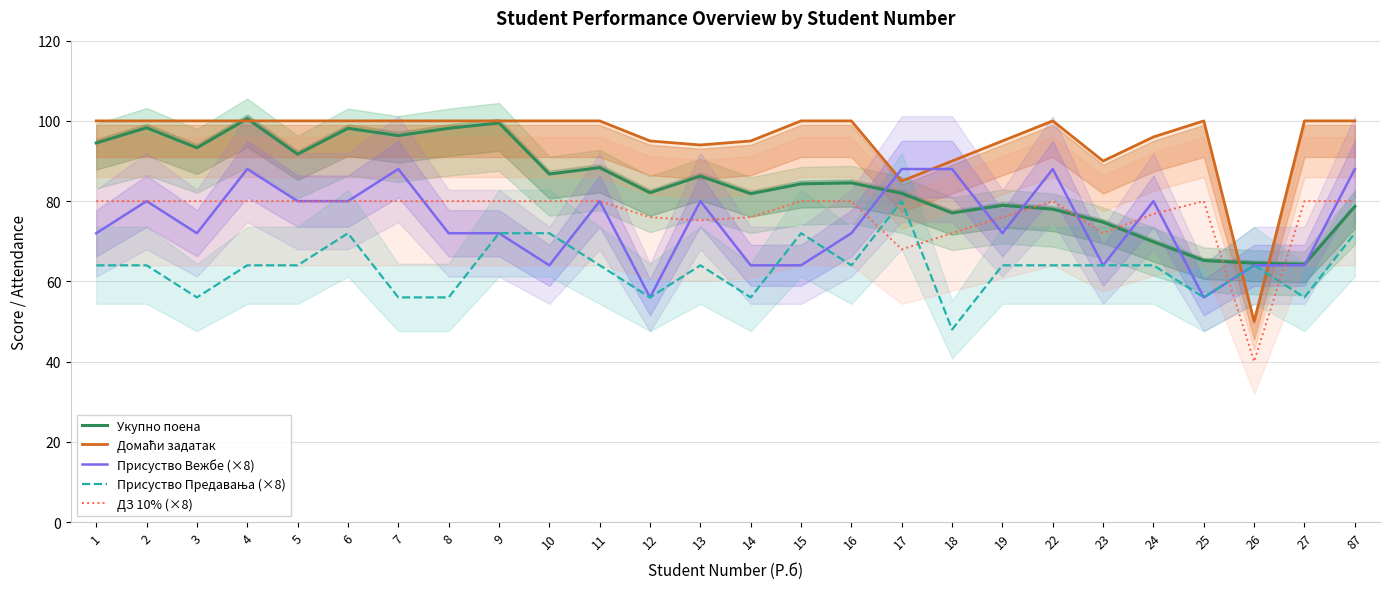

Is it true that Присуство Вежбе (×8) equals 72.0 at 9?

True